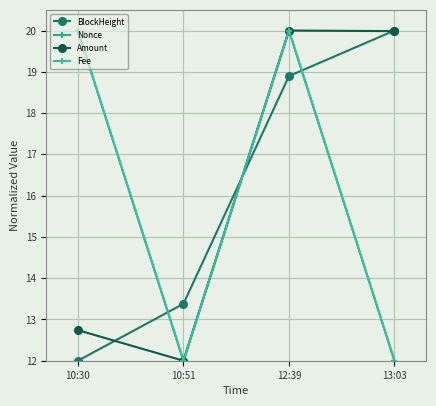

True or false: BlockHeight has more than 1 interior local peaks.

False